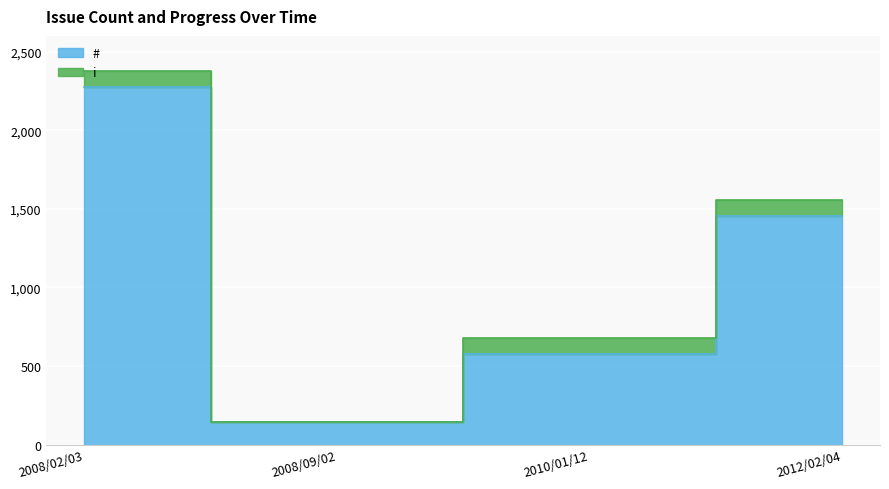

Rank the categories by value from lowest to highest.

2008/09/02, 2010/01/12, 2012/02/04, 2008/02/03